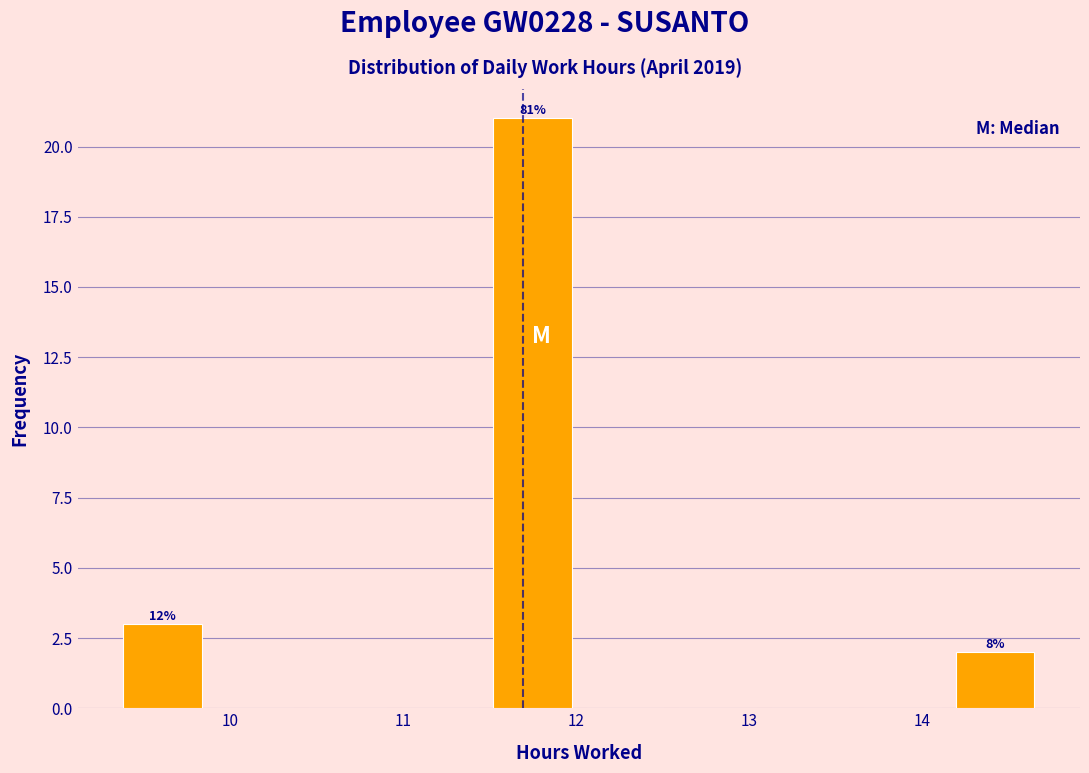

Which range on the x-axis has the tallest bar?

11.5 to 12.0